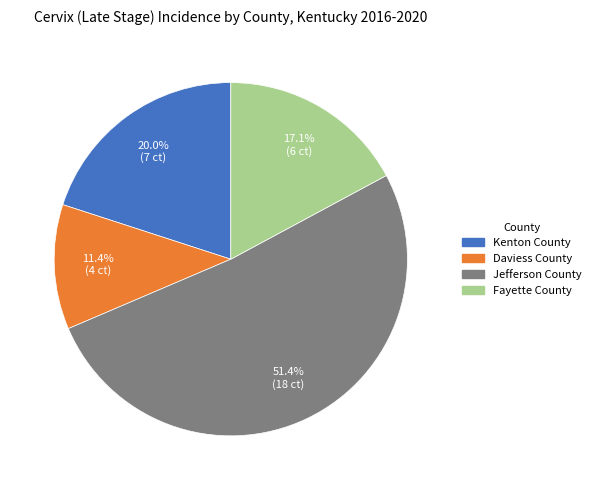

What percentage is the Fayette County slice, to the nearest percent?

17%